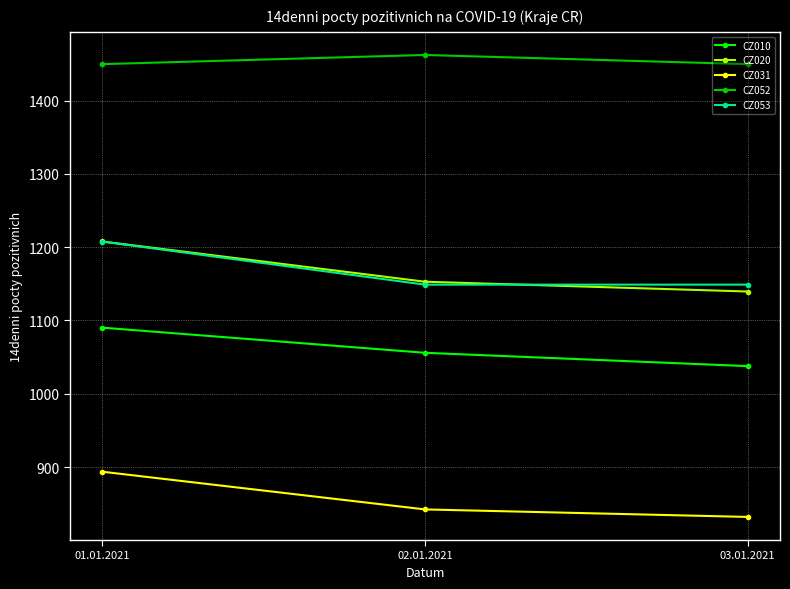

The CZ031 series shows 832.0 at 03.01.2021. True or false?

True